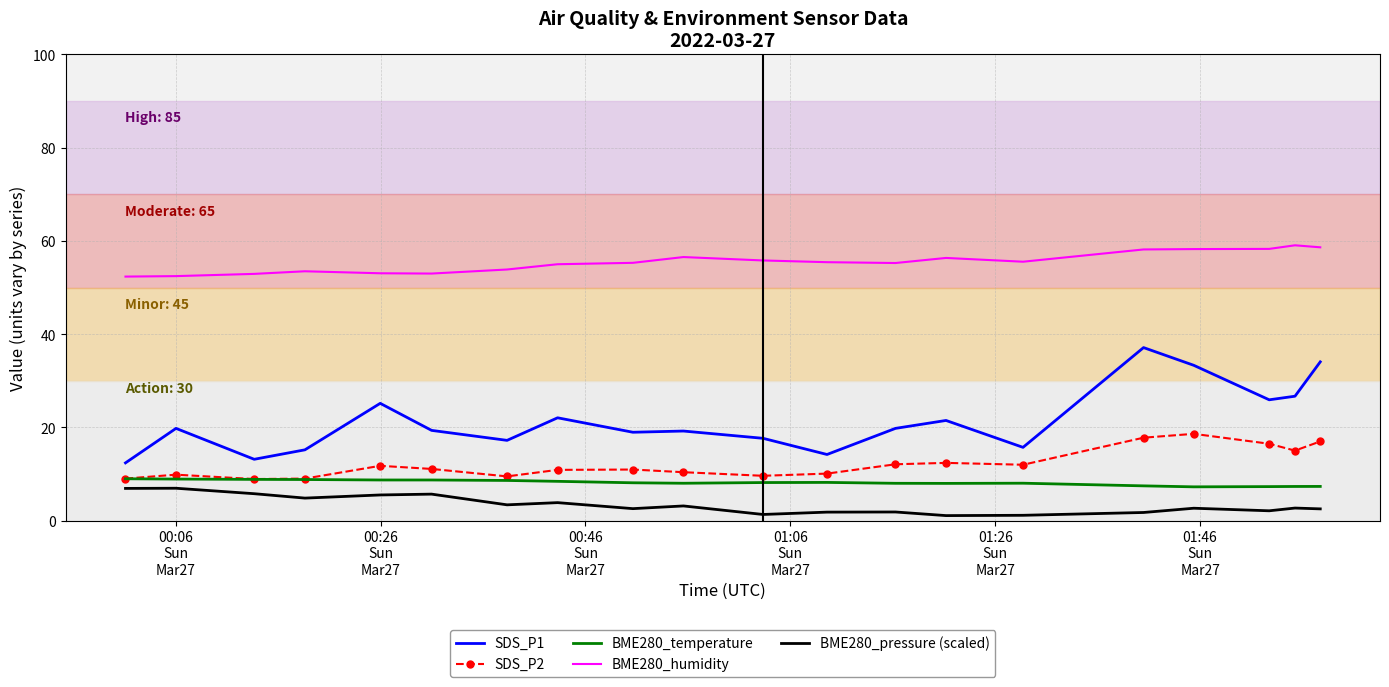

True or false: SDS_P1 and BME280_temperature cross at least once.

False